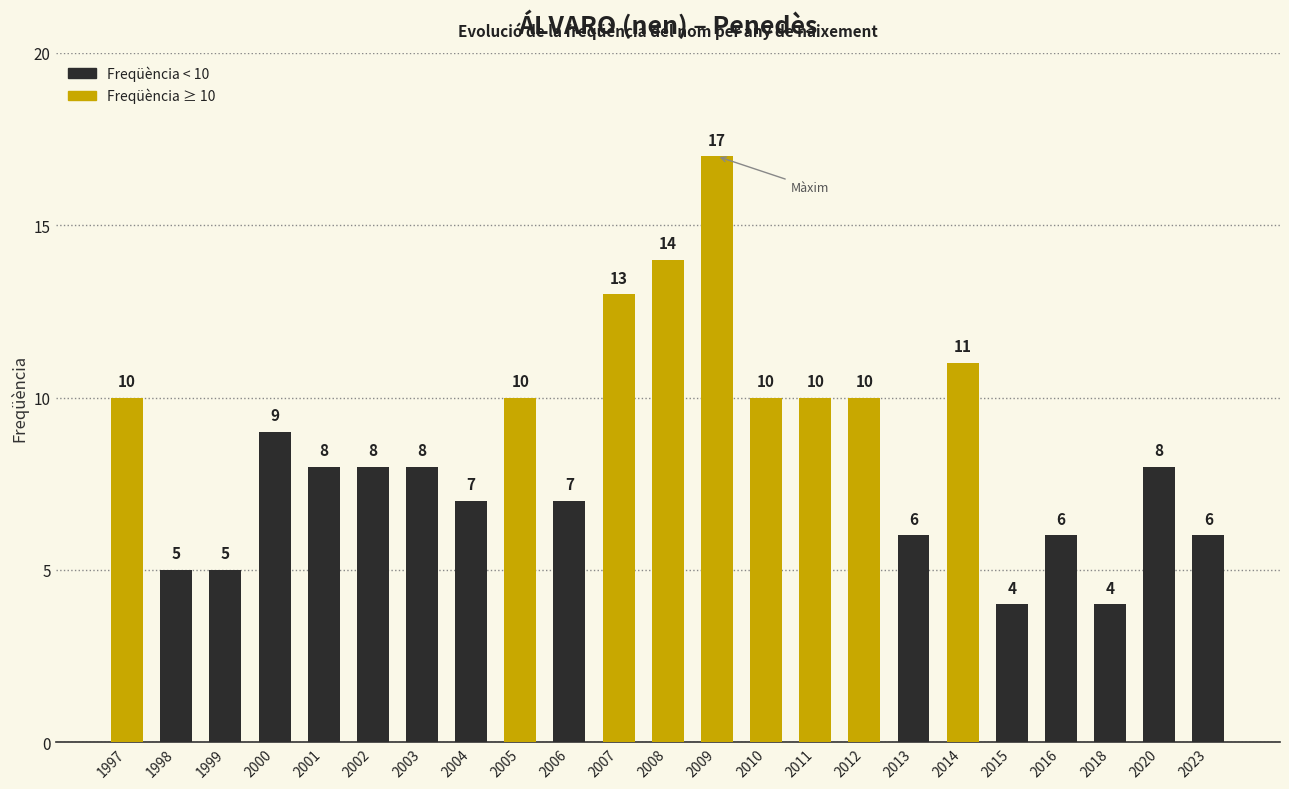

What is the average value?

9